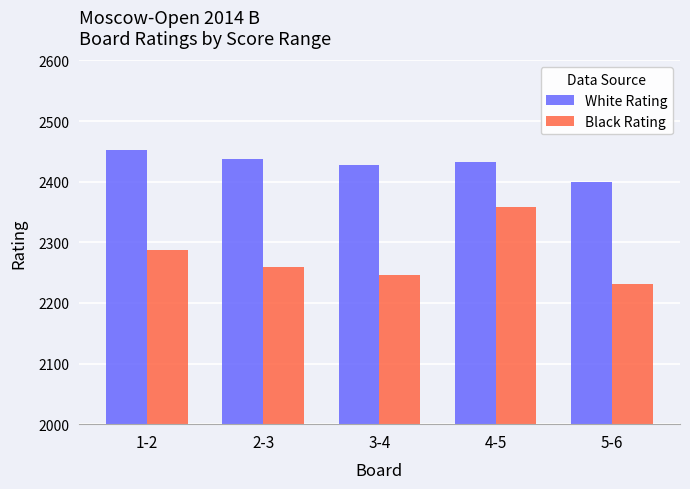

Is it true that Black Rating equals 3255 at 3-4?

False